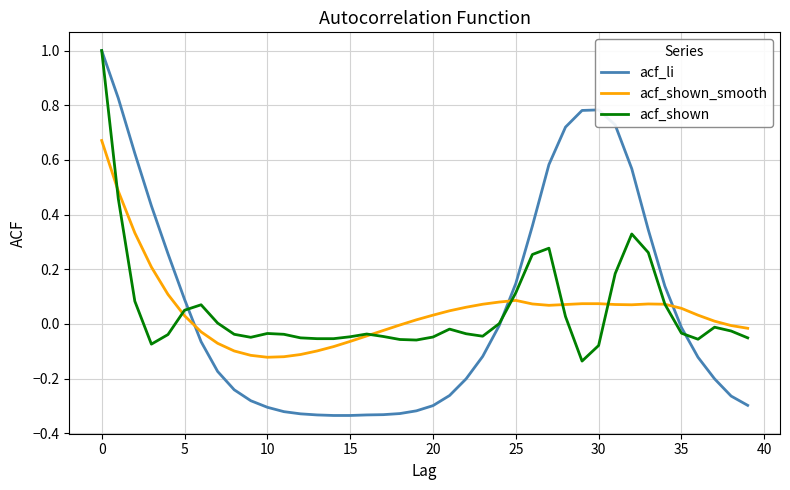

What is the maximum value for acf_shown?

1.0